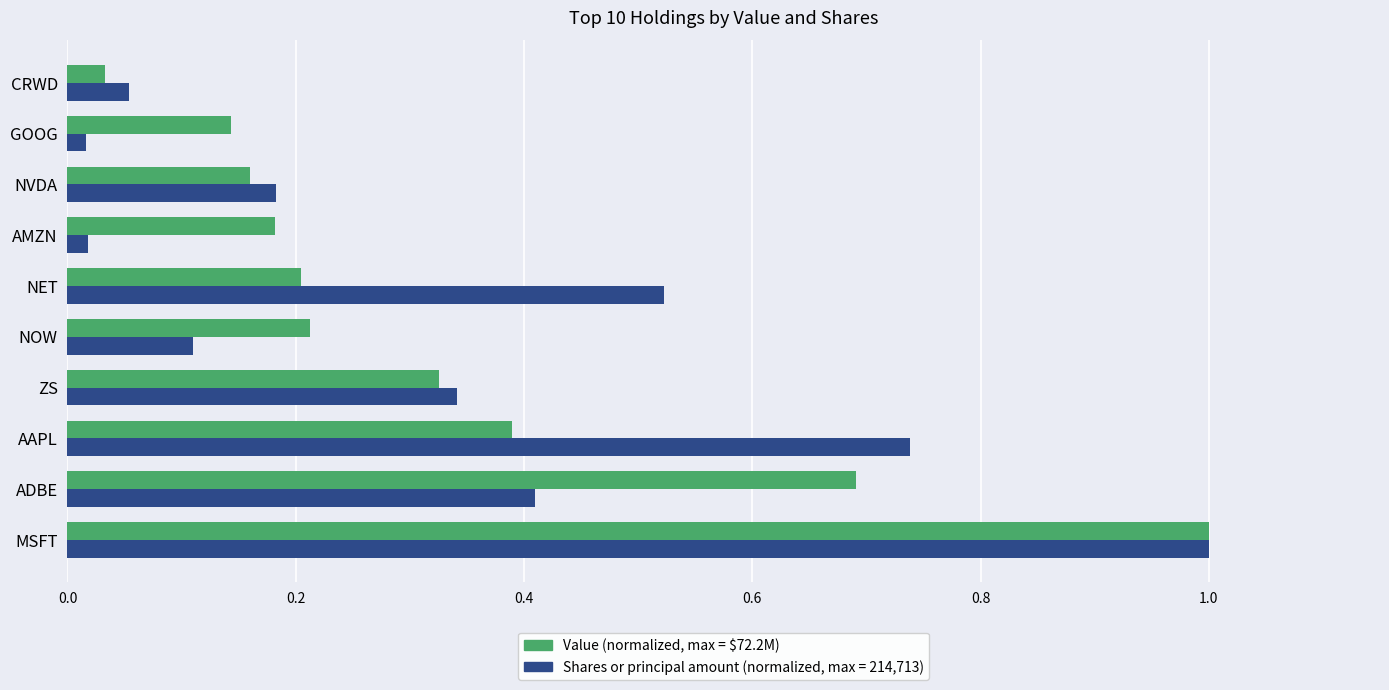

What is the total value across all series at AAPL?

1.1